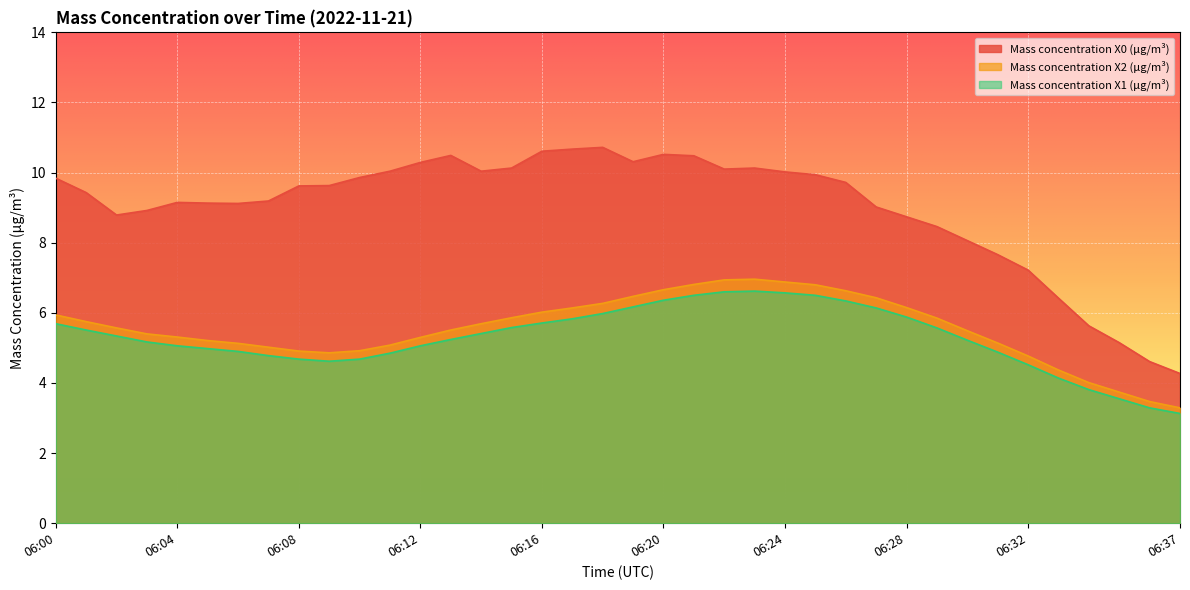

The Mass concentration X0 (μg/m³) series shows 13.4 at 06:26. True or false?

False